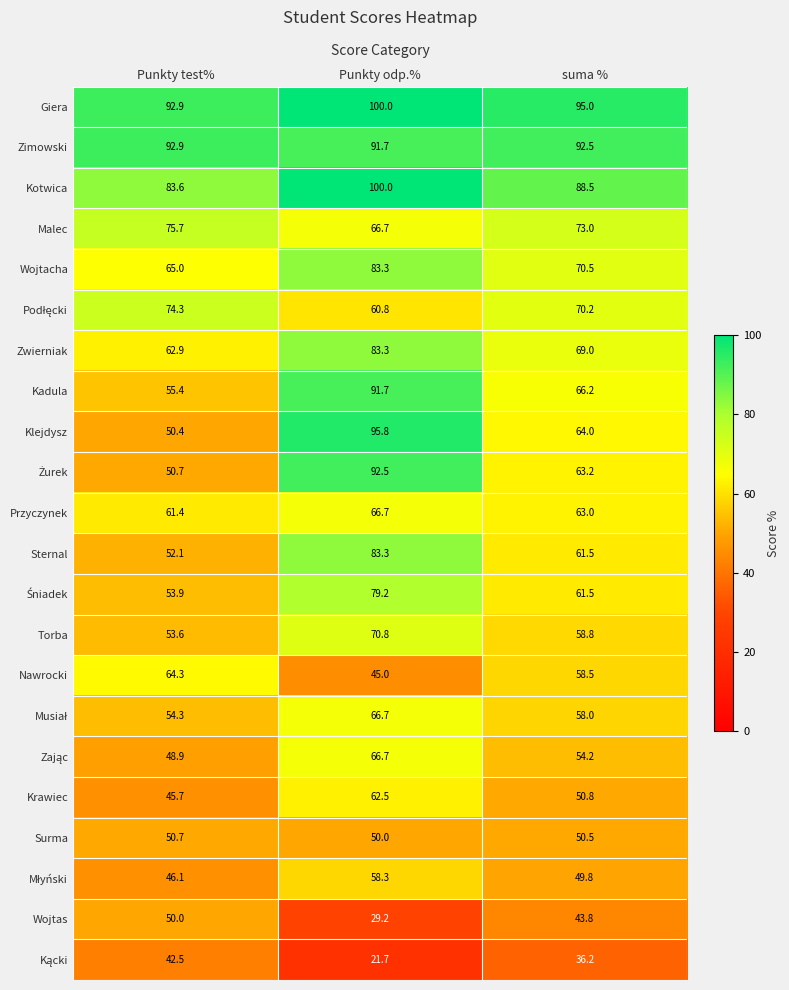

List the labels in order of Wojtas value, largest first.

Punkty test%, suma %, Punkty odp.%